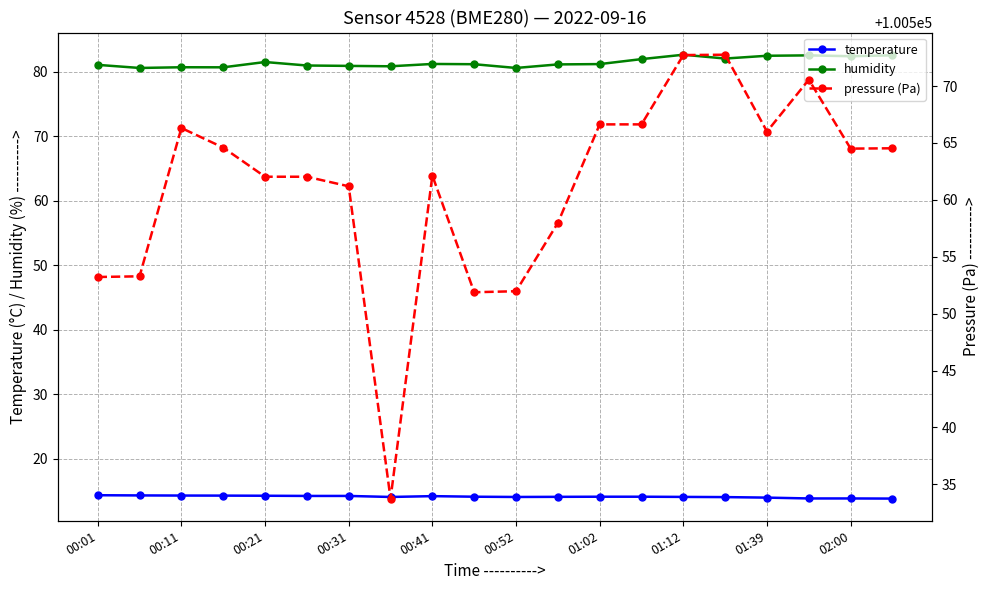

The value of humidity at 00:21 is 115.1. True or false?

False